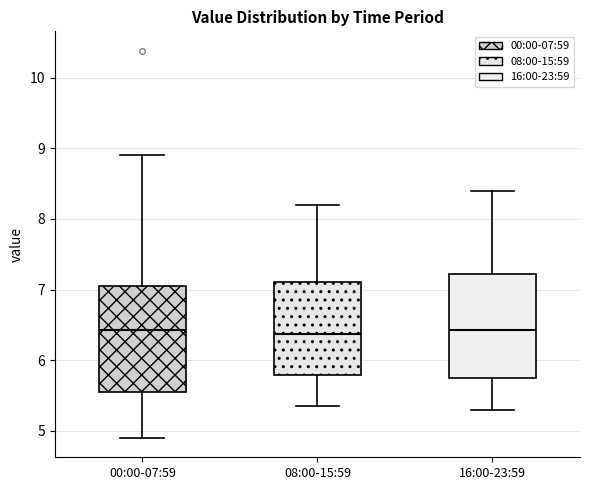

Where is the upper edge of the box for 00:00-07:59 on the y-axis? The values are not printed on the chart, so give them approximately, as read against the axis.

7.1